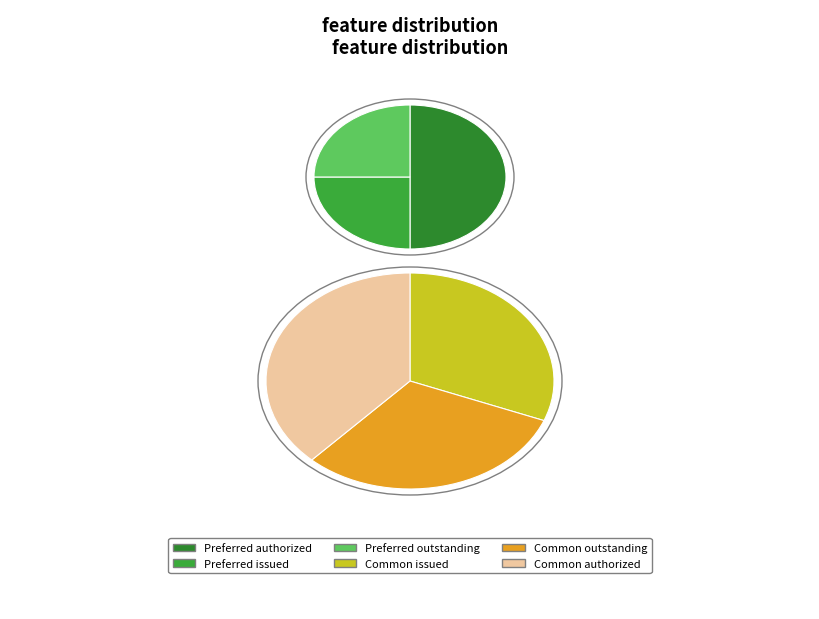

To the nearest percent, what is the average slice percentage?

17%